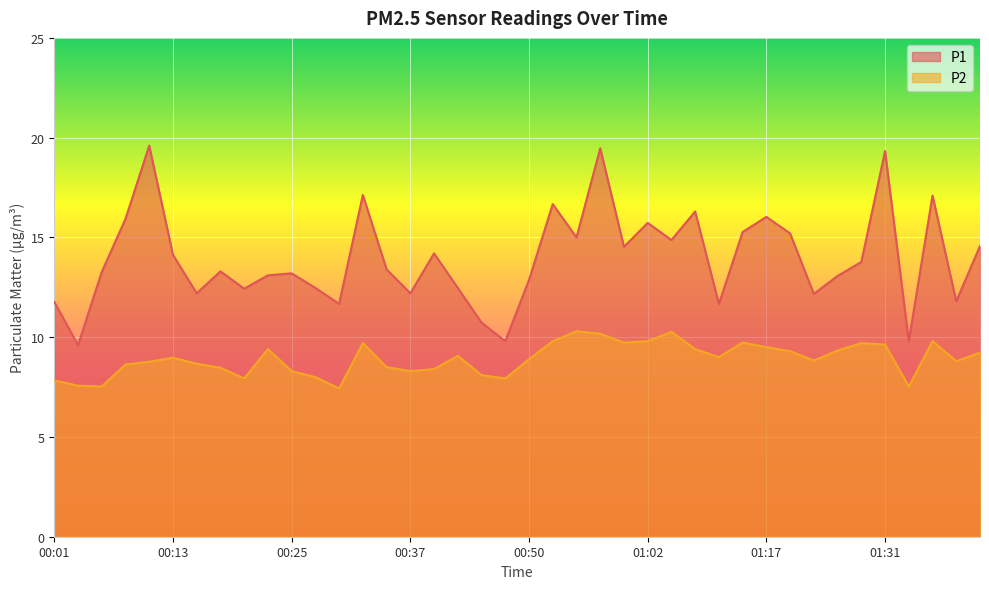

What is the difference between the P1 values at 01:02 and 01:12?

4.1